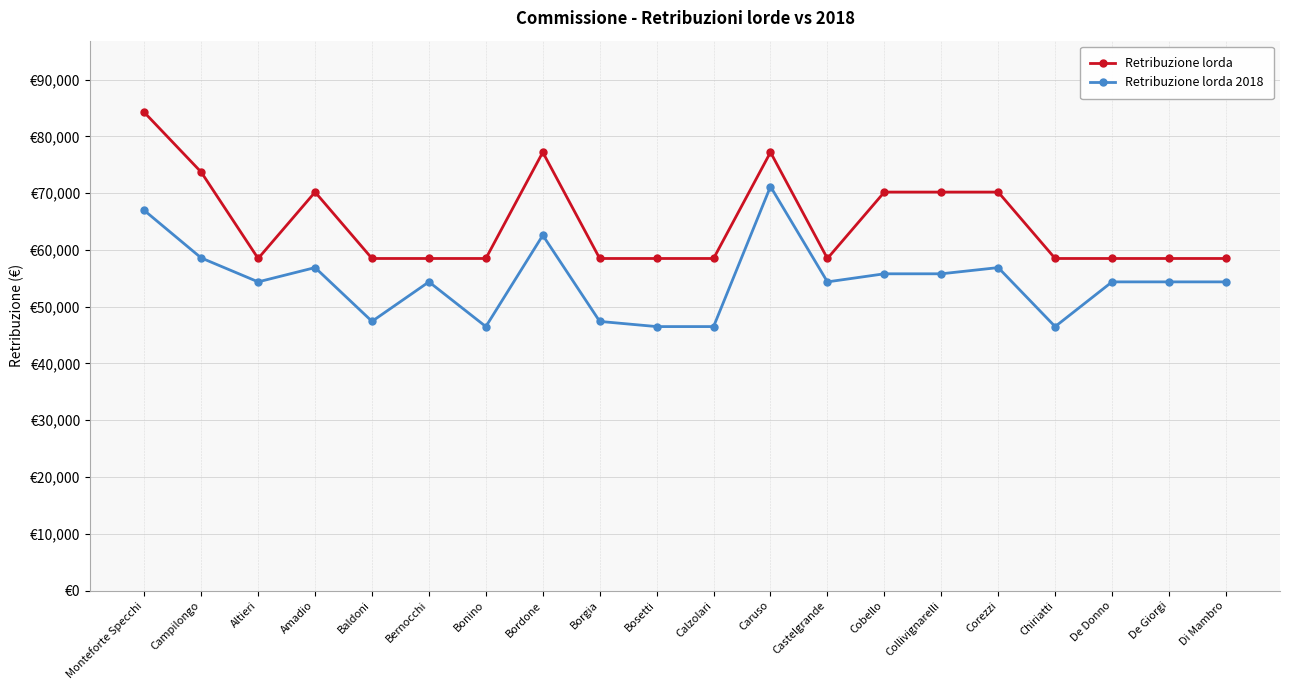

What are all the series names shown in the legend?

Retribuzione lorda, Retribuzione lorda 2018